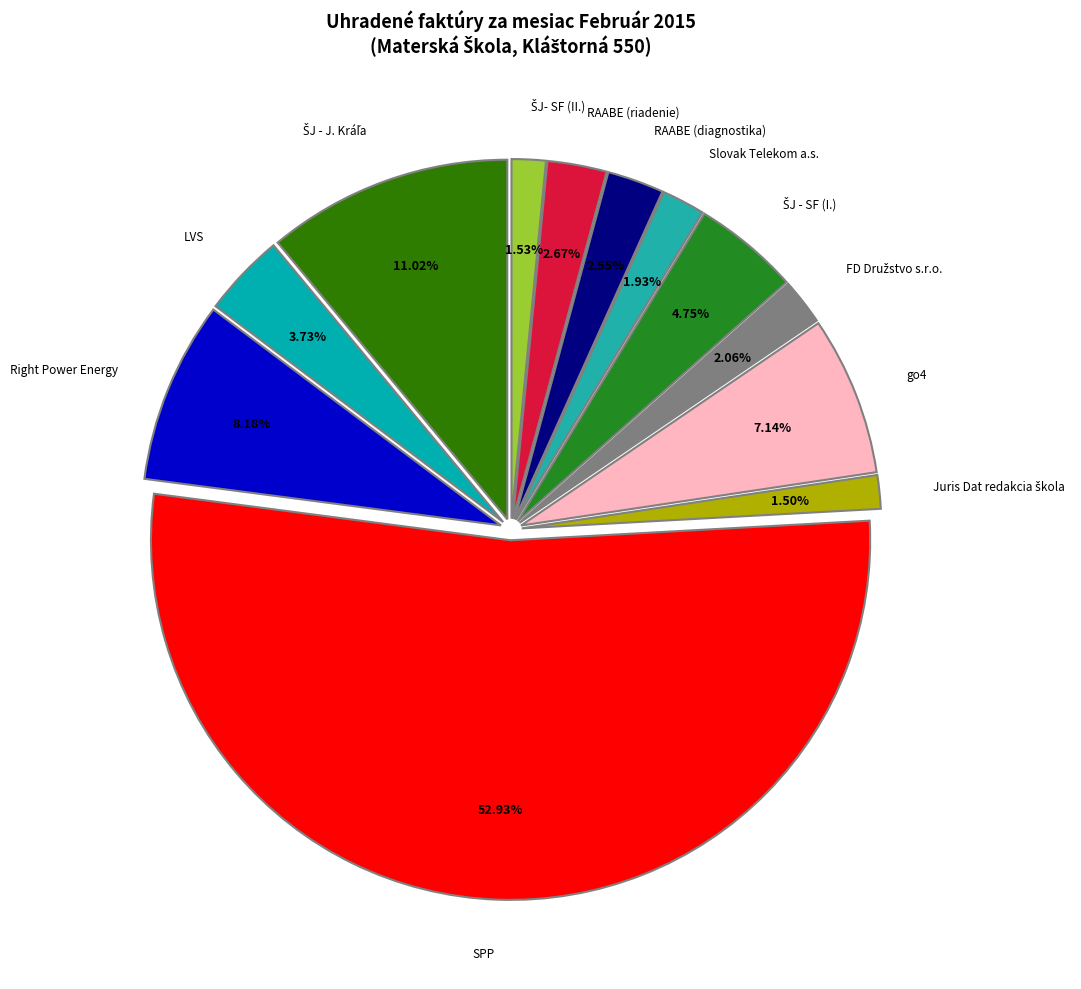

Is it true that RAABE (diagnostika) is 3% of the pie?

True